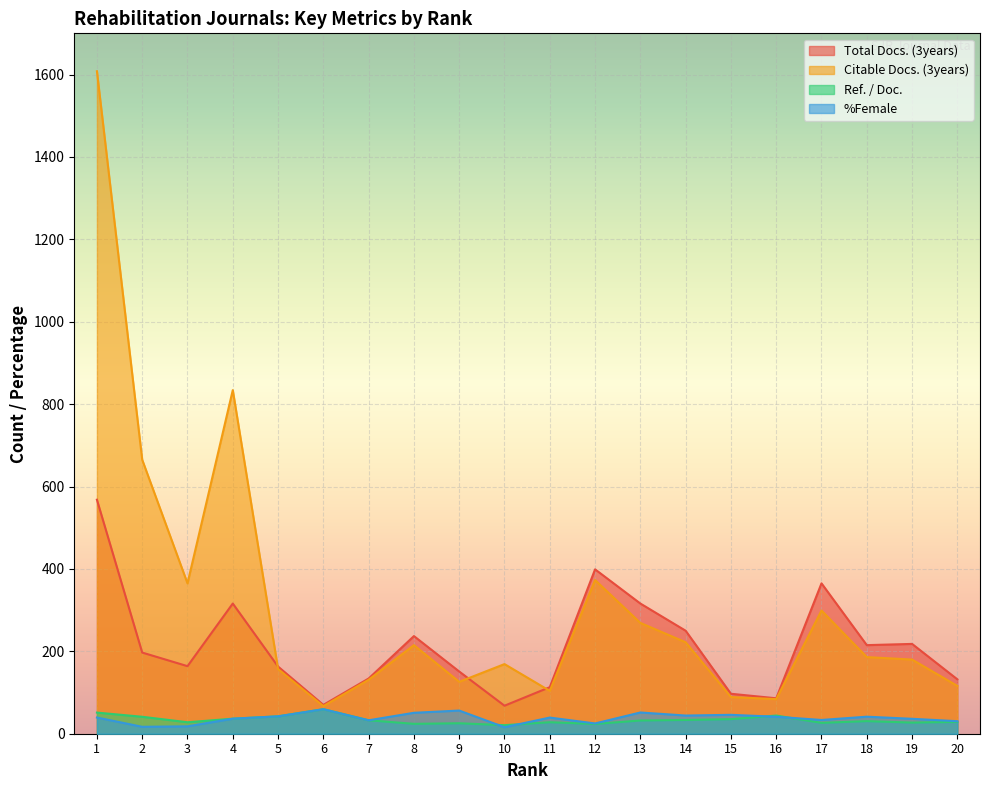

Rank the series by their maximum value, from lowest to highest.

Ref. / Doc., %Female, Total Docs. (3years), Citable Docs. (3years)